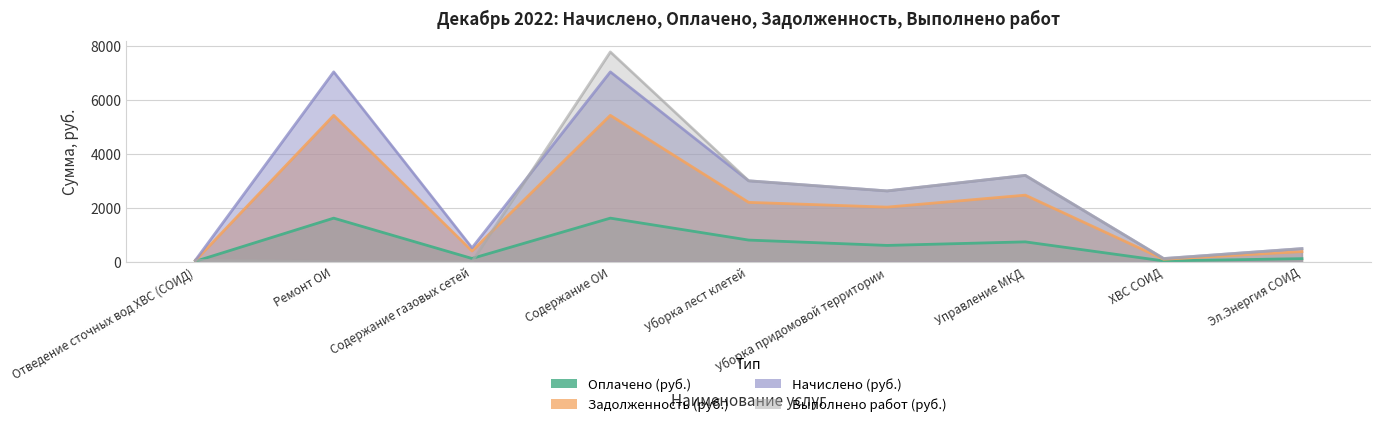

At which category does Начислено (руб.) reach its first local peak?

Ремонт ОИ